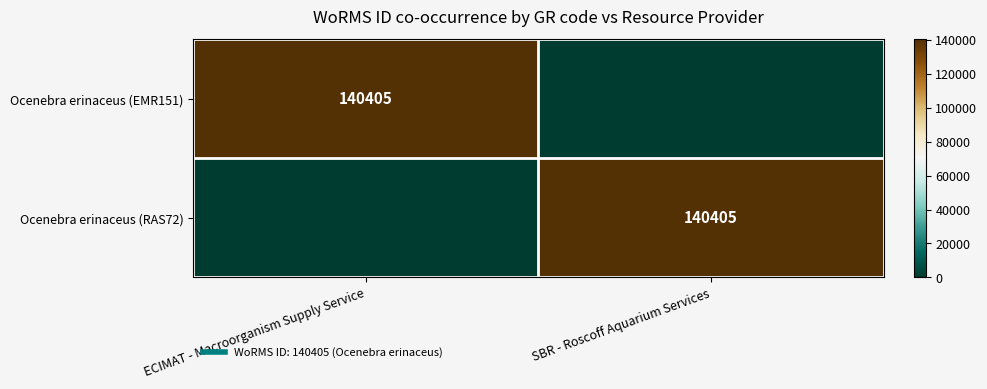

What is the sum of the Ocenebra erinaceus (EMR151) values at ECIMAT - Macroorganism Supply Service and SBR - Roscoff Aquarium Services?

140405